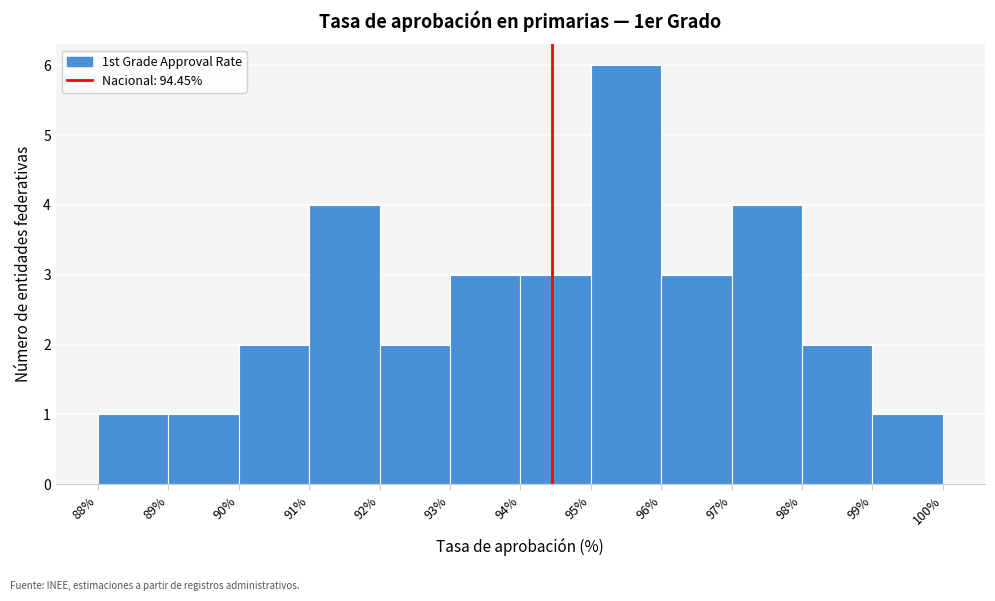

Over which range of the x-axis is the bar tallest?

95% to 96%